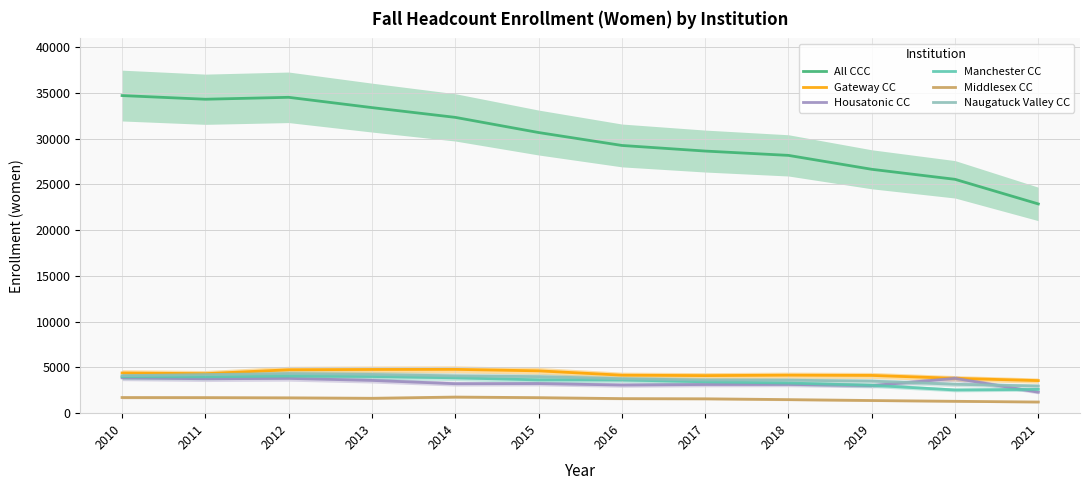

Rank the series by their maximum value, from lowest to highest.

Middlesex CC, Housatonic CC, Manchester CC, Naugatuck Valley CC, Gateway CC, All CCC